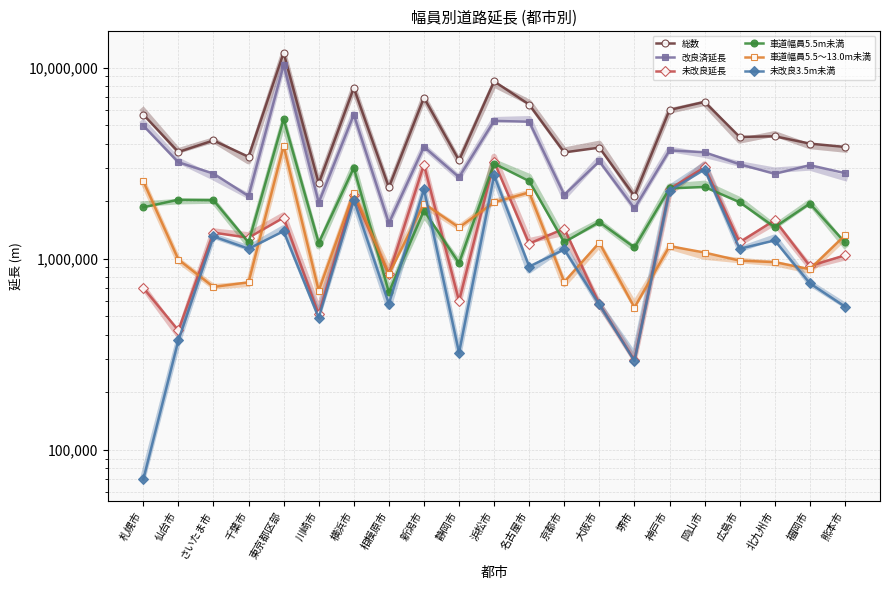

What is the average value of the 未改良延長 series?

1402769